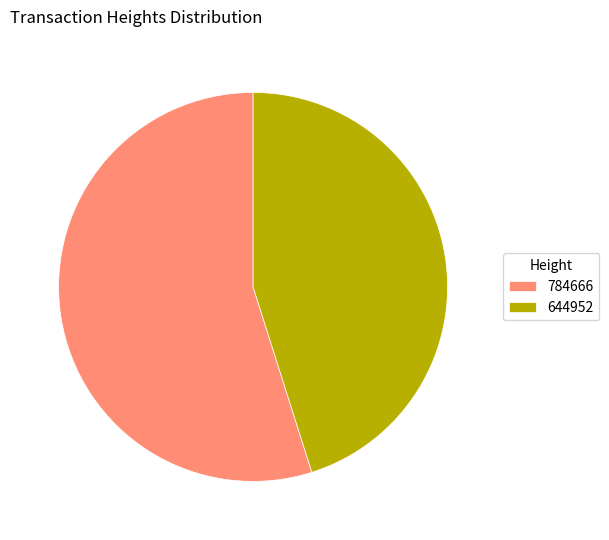

Combined, do 784666 and 644952 account for over 50%?

Yes